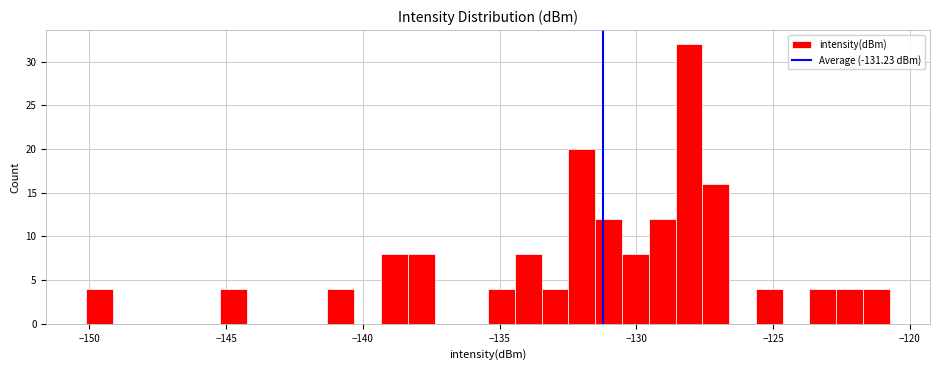

Read against the x-axis, roughly where is the centre of the tallest bar?

-128.0